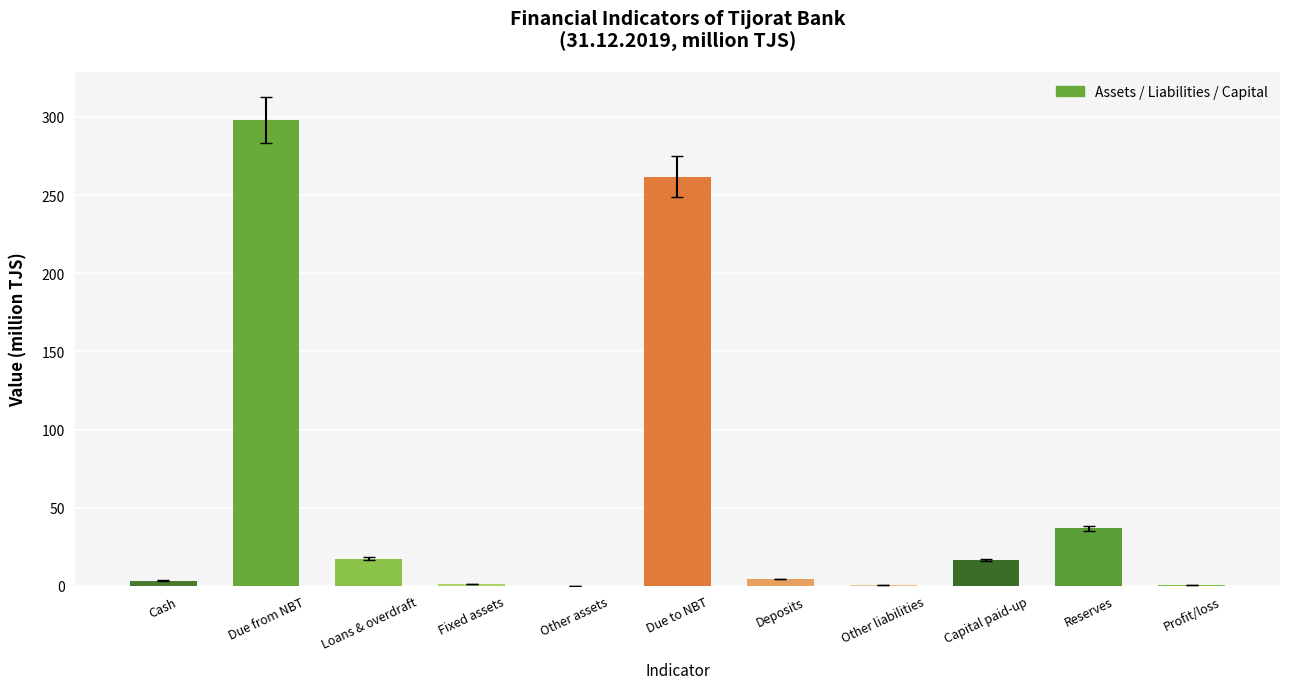

What is the sum of the values at Due from NBT and Loans & overdraft?

315.5